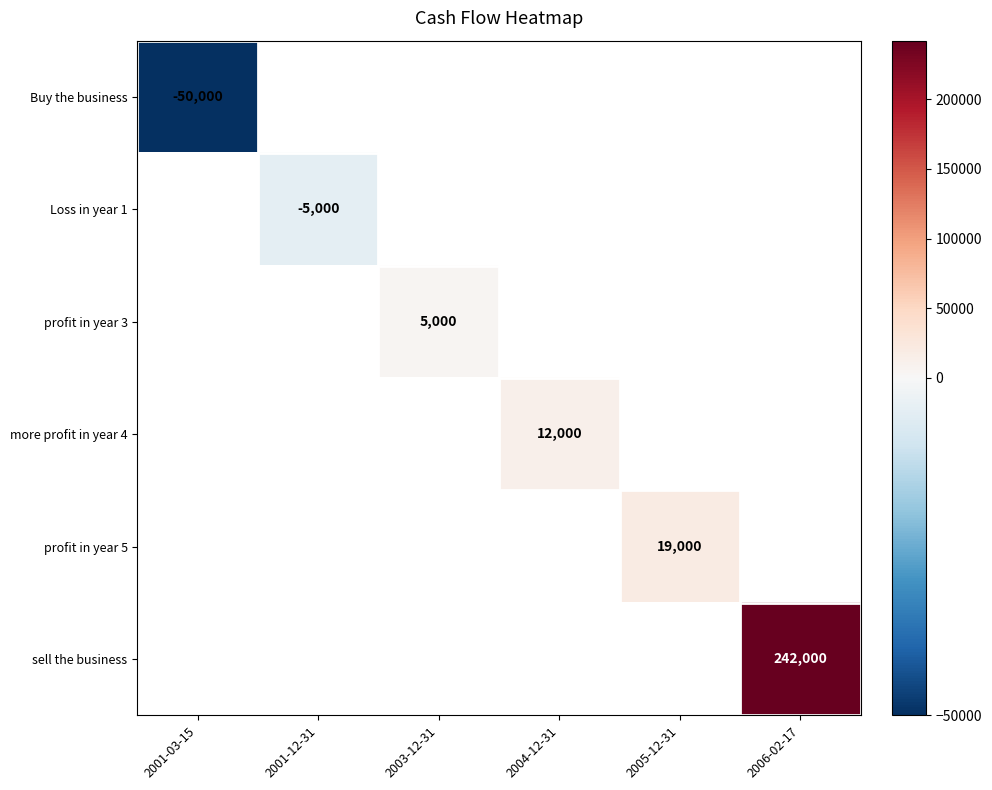

List the series in order of their peak value, lowest first.

Buy the business, Loss in year 1, profit in year 3, more profit in year 4, profit in year 5, sell the business